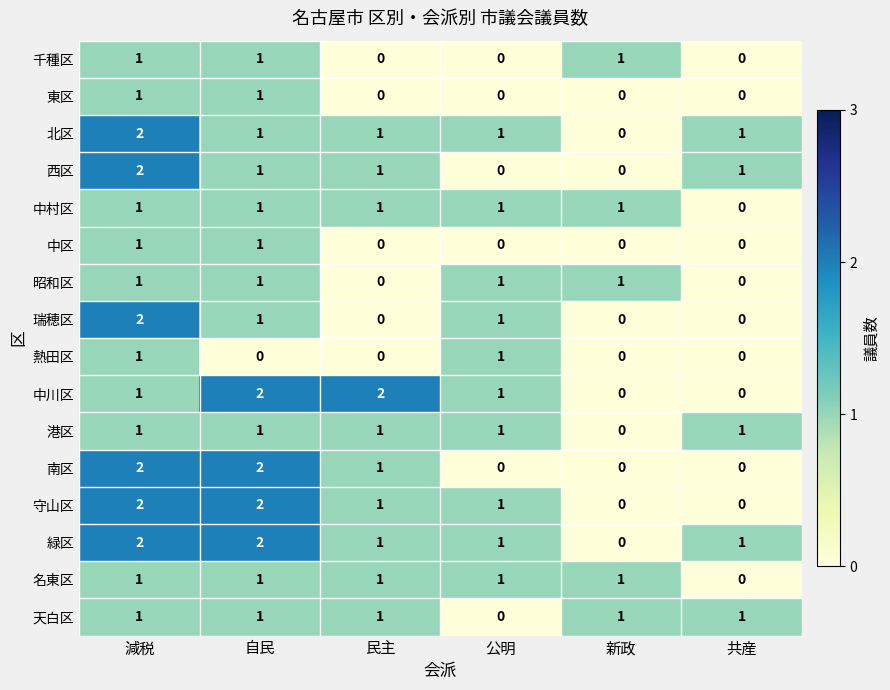

What is the maximum value shown in the chart?

2